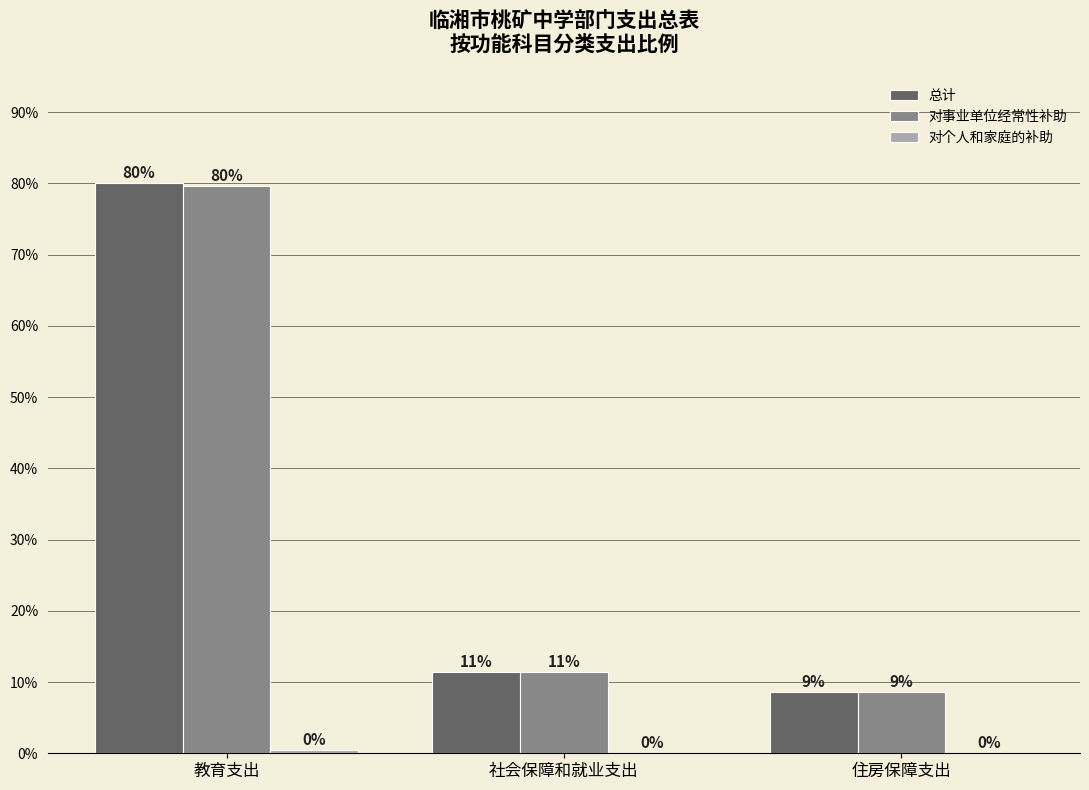

What is the label of the 1st bar from the right?

住房保障支出